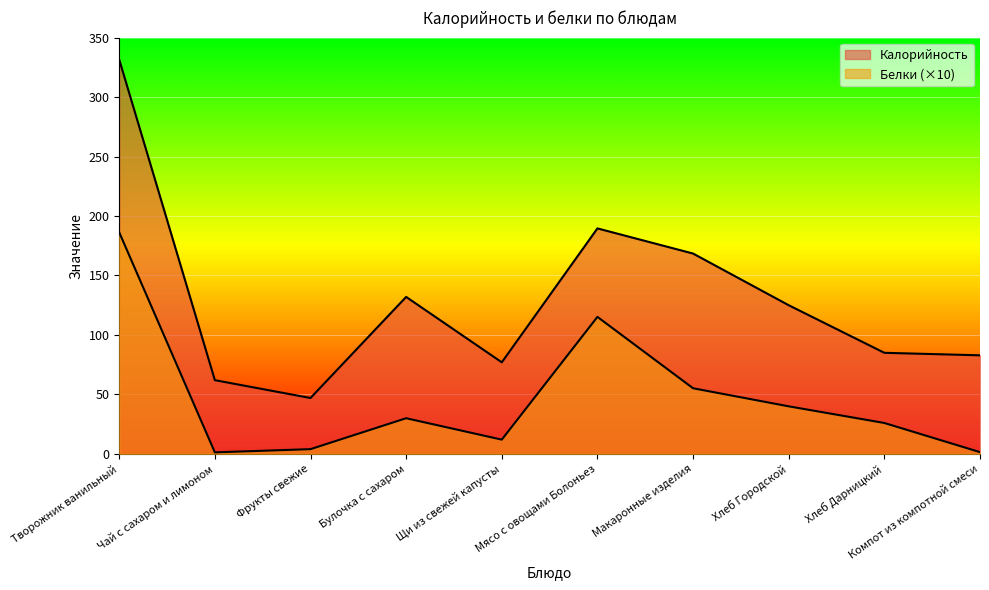

Which series has the largest range (max minus min)?

Калорийность